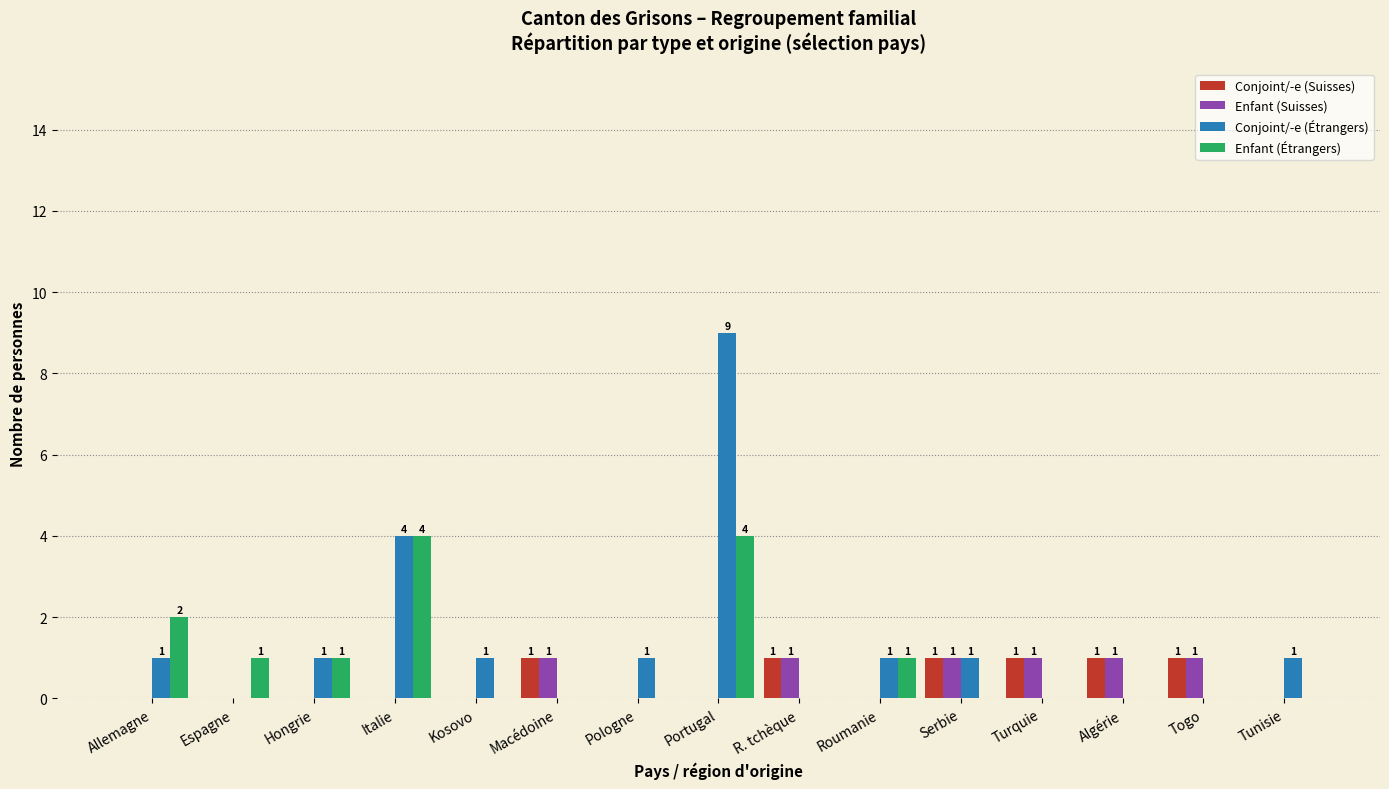

True or false: Enfant (Suisses) has a value of 1 at R. tchèque.

True